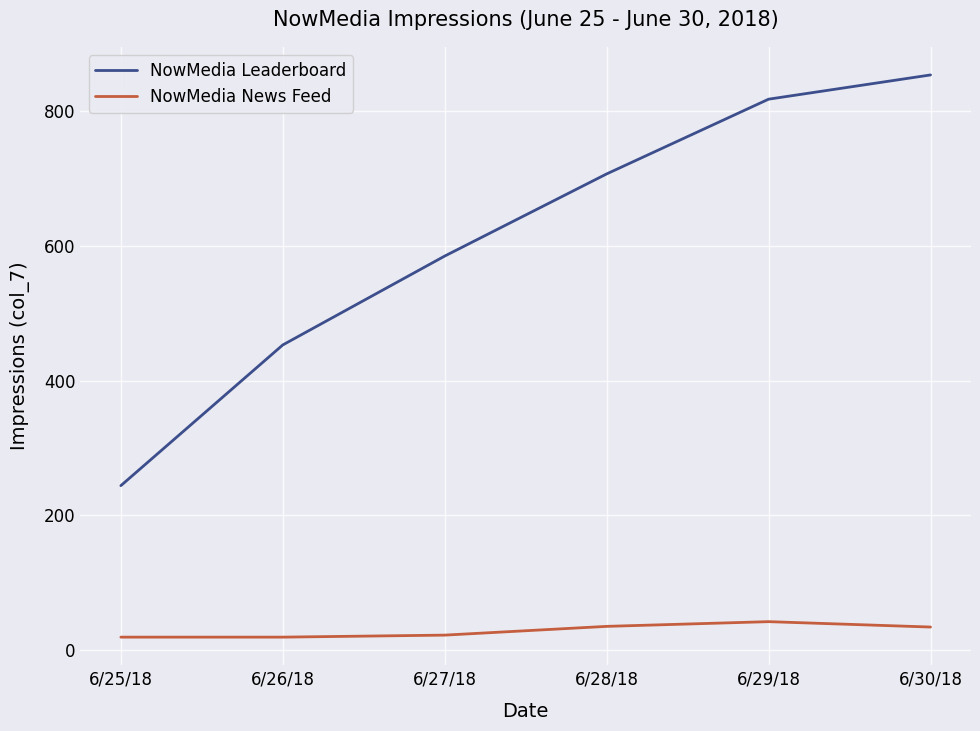

Does the chart have visible grid lines?

Yes